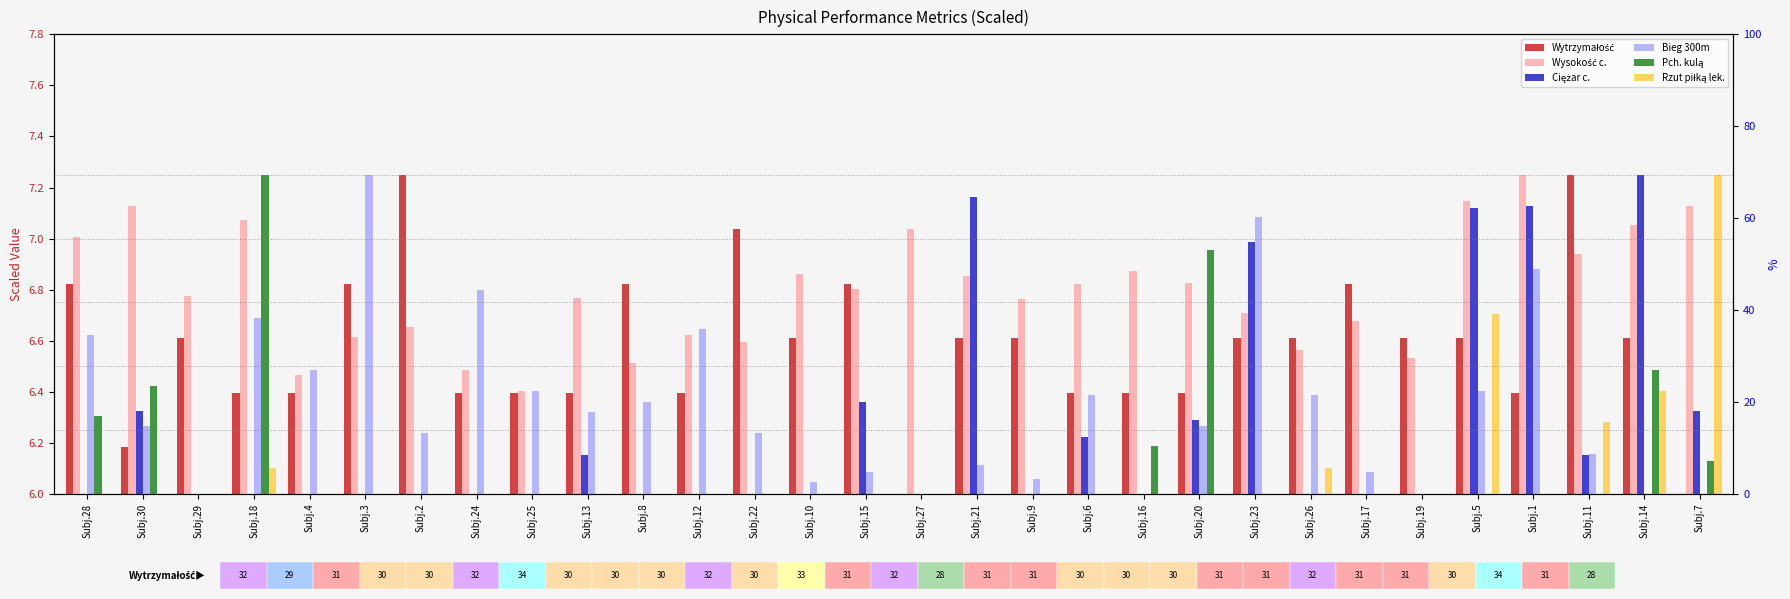

Rank the series at Subj.25 from highest to lowest value.

Wysokość c., Bieg 300m, Wytrzymałość, Ciężar c., Pch. kulą, Rzut piłką lek.